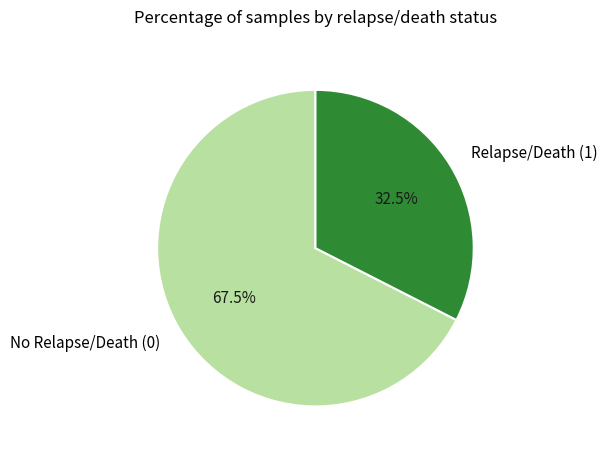

Rank the categories by value from highest to lowest.

No Relapse/Death (0), Relapse/Death (1)